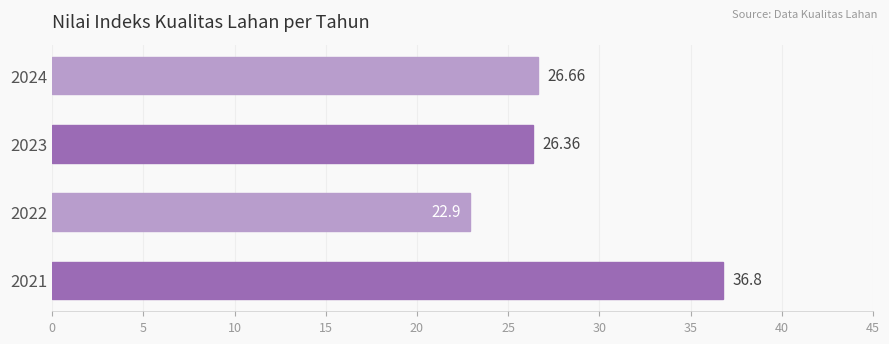

What is the difference between the second highest and second lowest values?

0.3